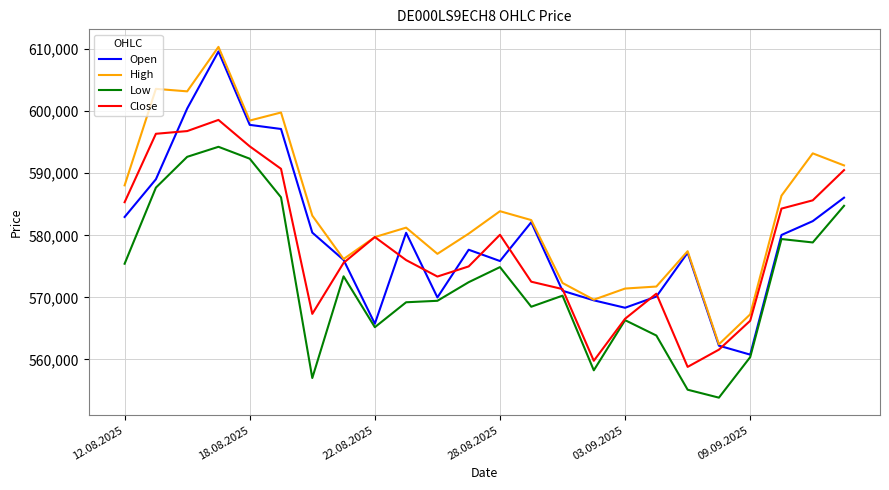

Which series has the largest range (max minus min)?

Open